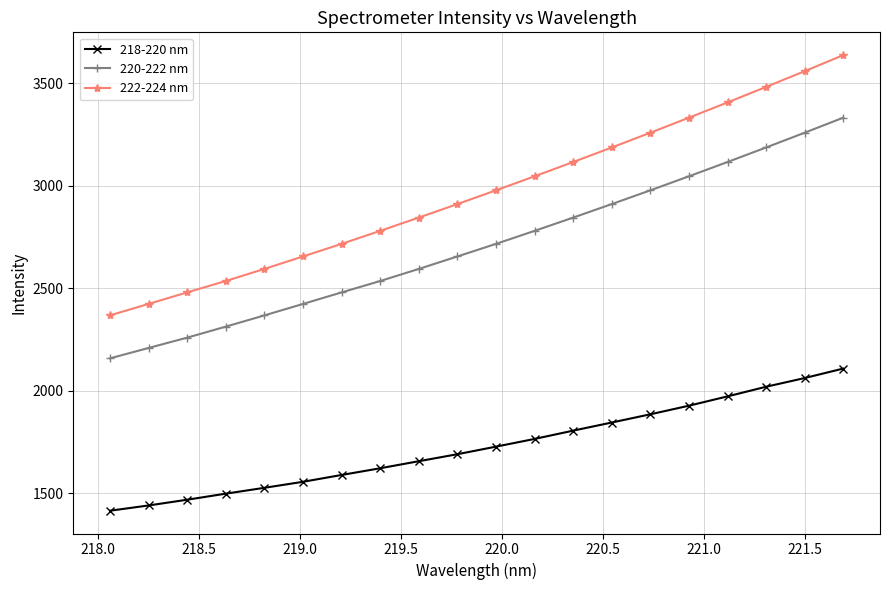

List the series in order of their overall mean, lowest first.

218-220 nm, 220-222 nm, 222-224 nm